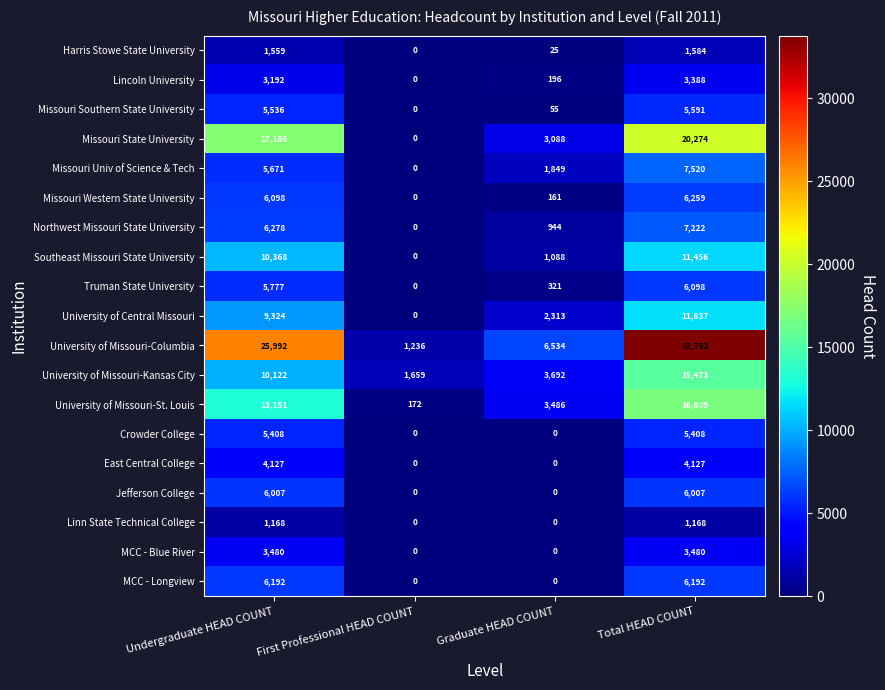

What is the maximum value shown in the chart?

33762